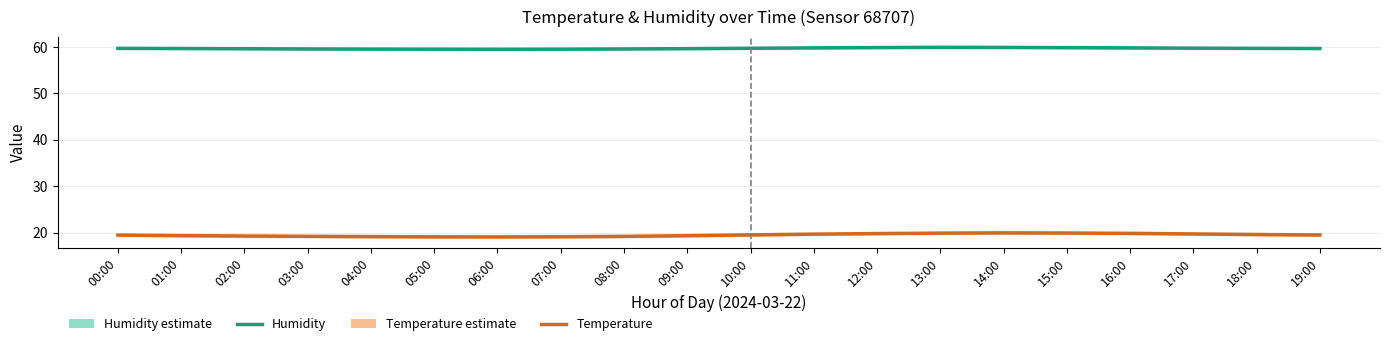

Reading left to right, what are all the values shown in this chart?

Humidity: 59.7	59.6	59.6	59.5	59.5	59.5	59.5	59.5	59.5	59.6	59.7	59.8	59.9	59.9	59.9	59.8	59.8	59.7	59.7	59.6
Temperature: 19.5	19.4	19.3	19.2	19.1	19.1	19.1	19.1	19.2	19.4	19.5	19.7	19.8	19.9	19.9	19.9	19.9	19.7	19.6	19.5